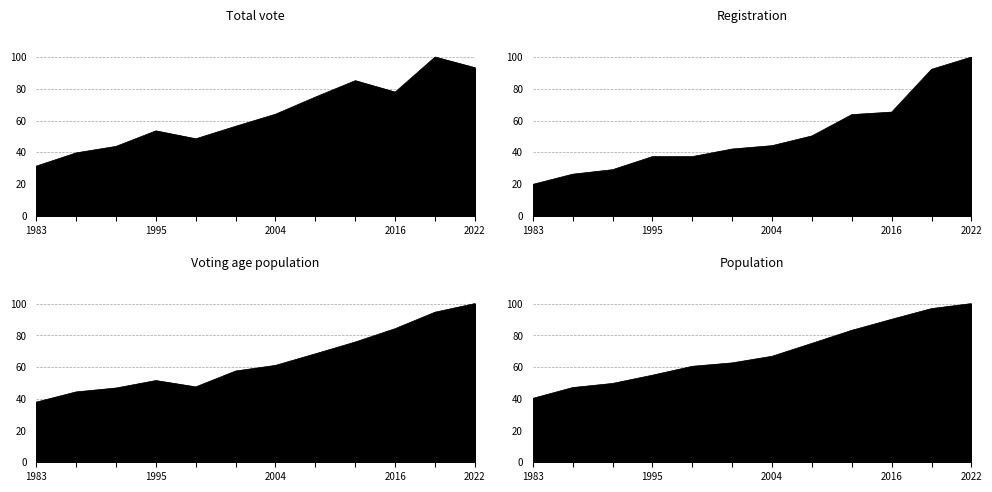

Which series changed the most between 1995 and 2012?

Total vote